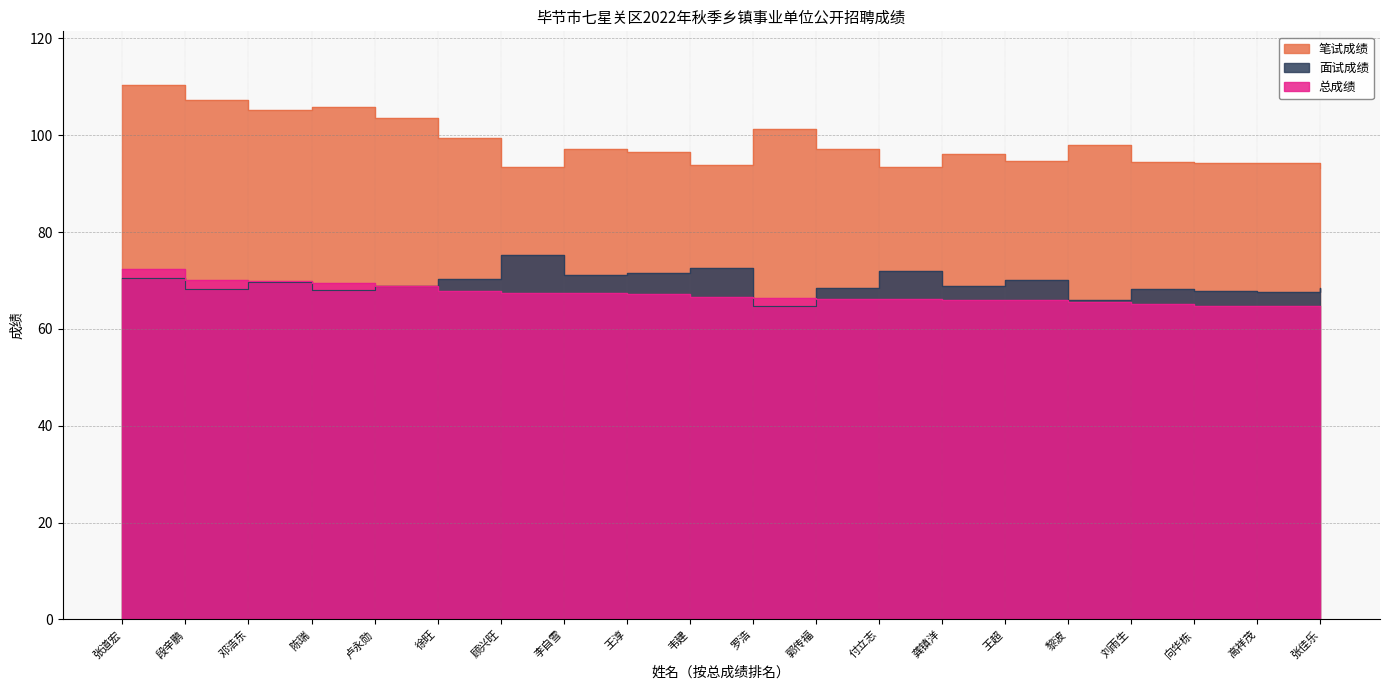

True or false: 面试成绩 and 笔试成绩 cross at least once.

False